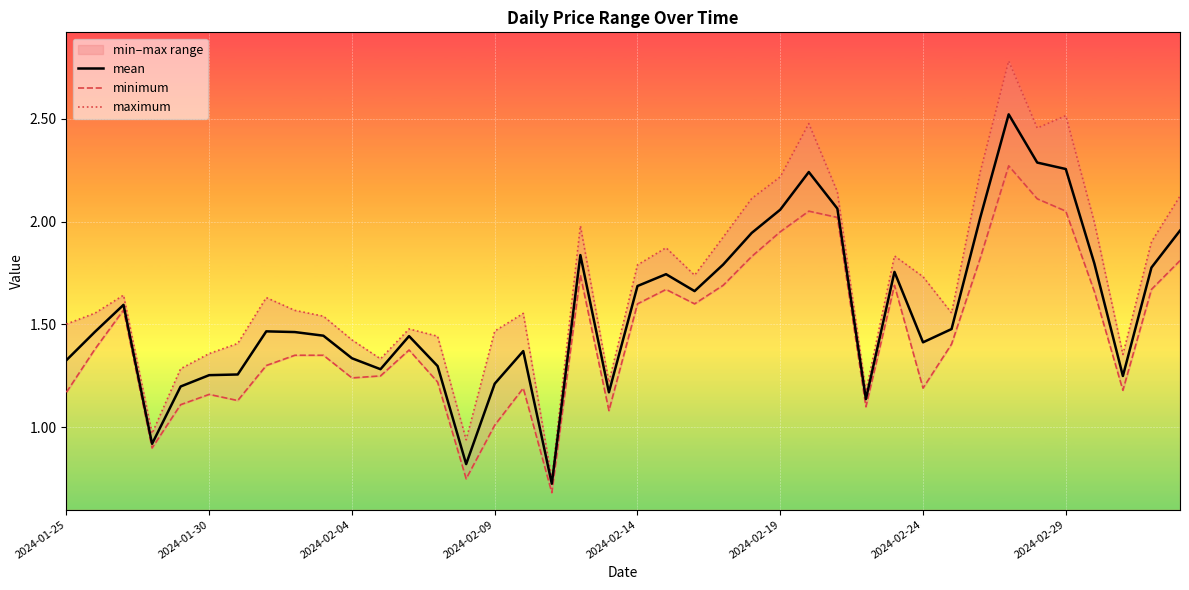

True or false: mean and minimum intersect in this chart.

False